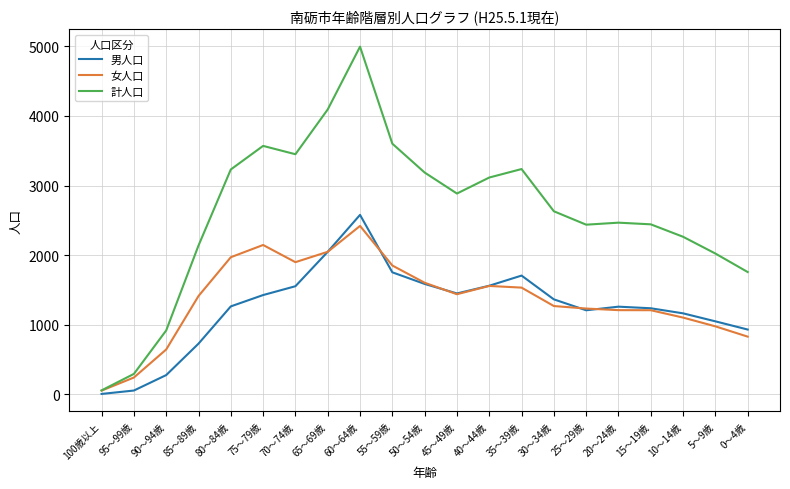

What is the sum of all 計人口 values?

54782